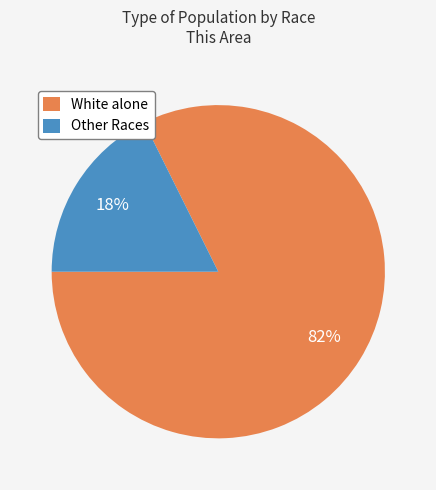

Combined, do White alone and Other Races account for over 50%?

Yes